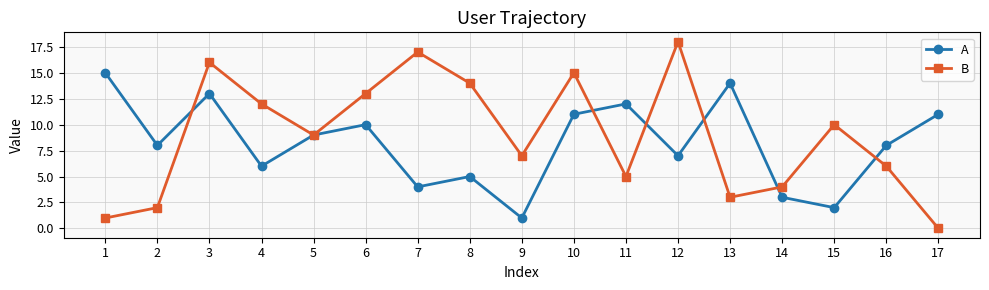

What is the spread (max minus min) of values at 17?

11